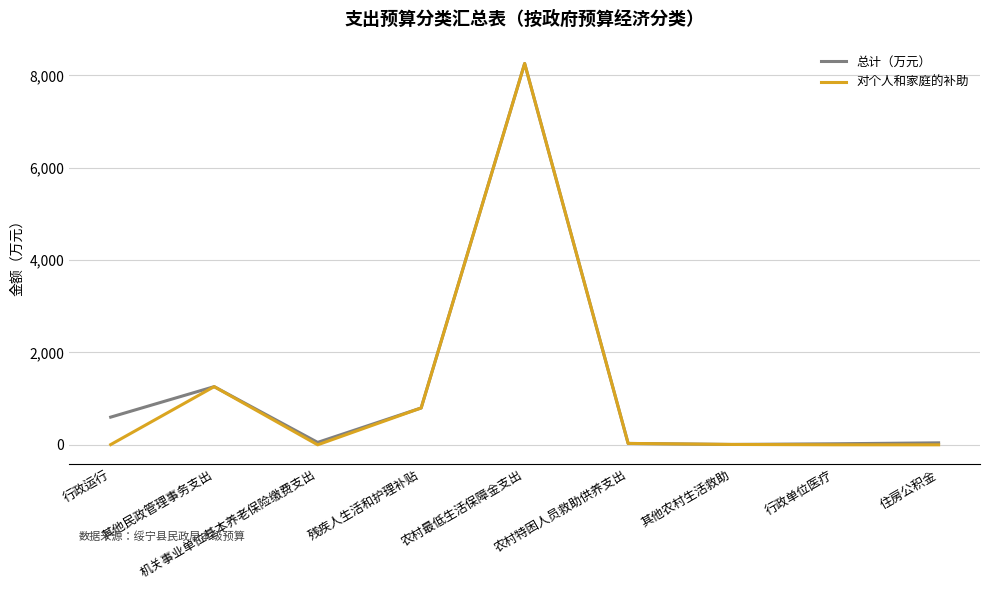

What is the total value across all series at 农村最低生活保障金支出?

16514.0